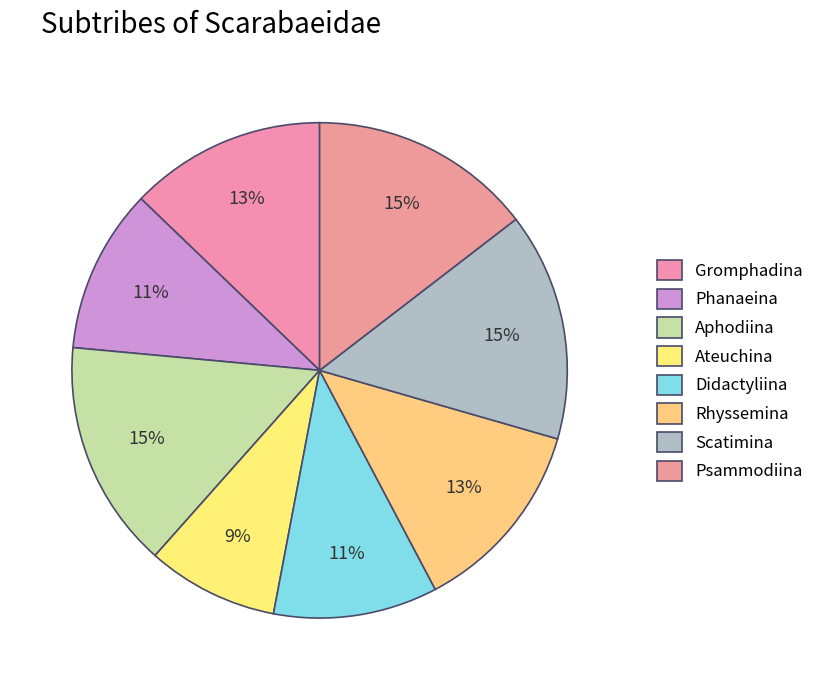

Combined, do Rhyssemina and Didactyliina account for over 50%?

No